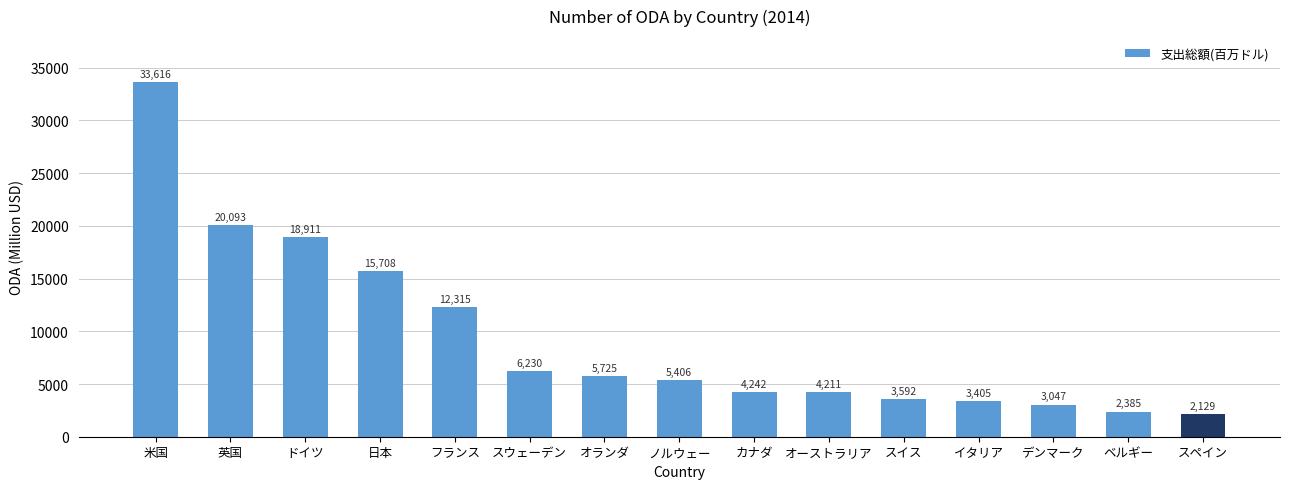

The chart shows a value of 7003.5 at ドイツ. True or false?

False